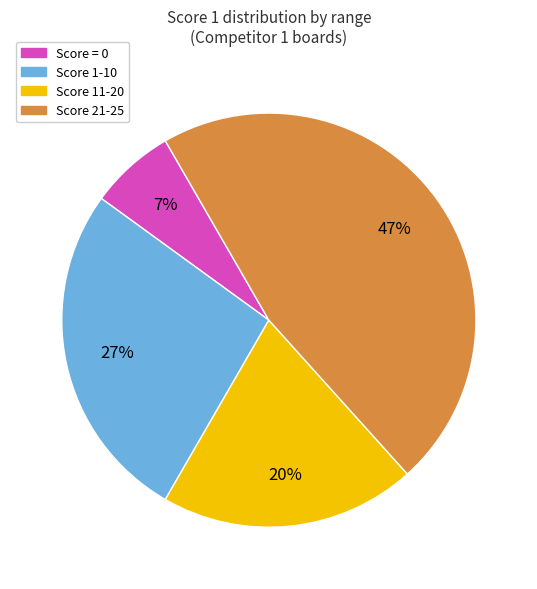

Is there a majority slice in this chart?

No